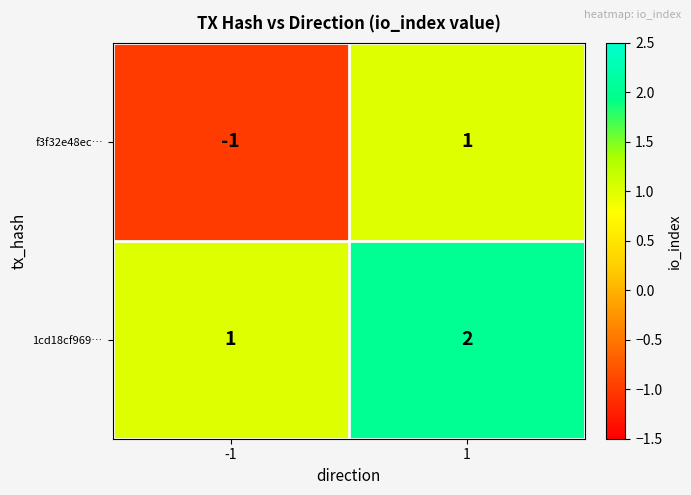

At how many categories does at least one series exceed 0?

2